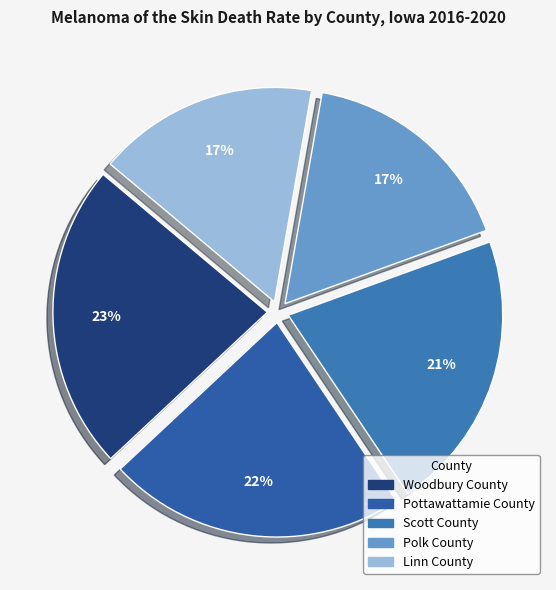

To the nearest percent, what percentage of the pie is Scott County?

21%